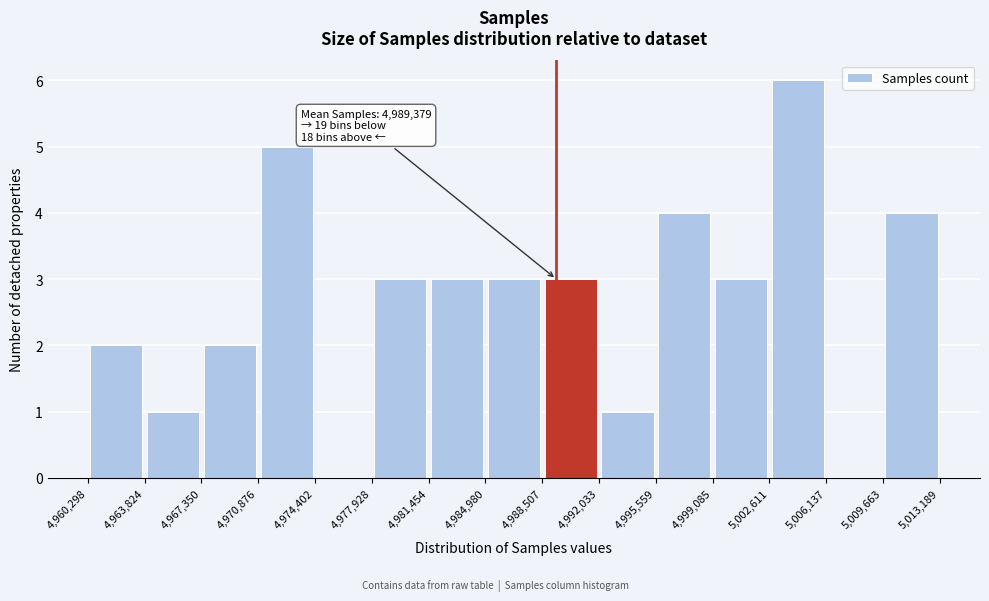

Which range on the x-axis has the tallest bar?

5,002,611 to 5,006,137